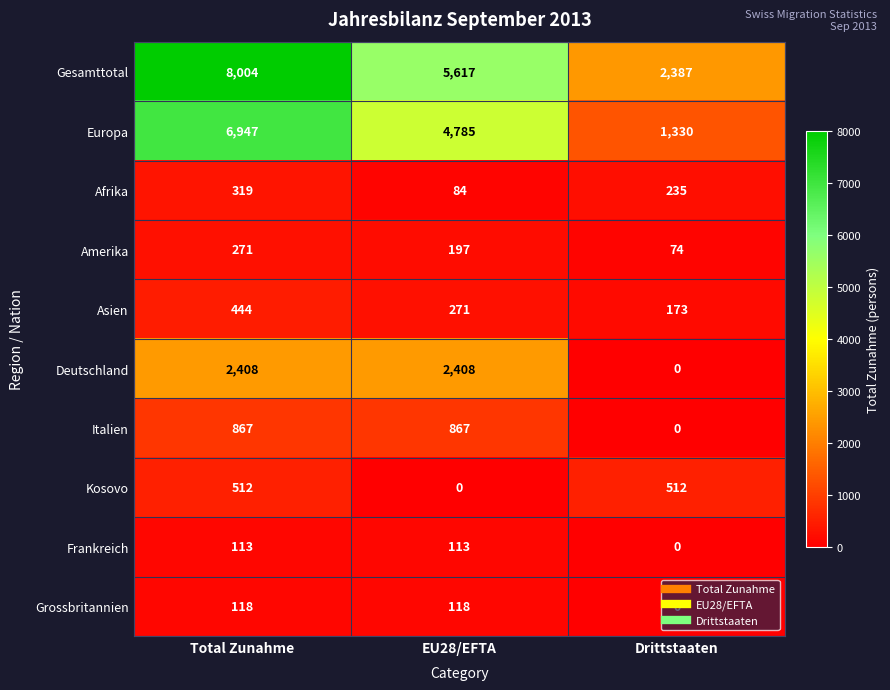

Which series has the largest total across all categories?

Gesamttotal